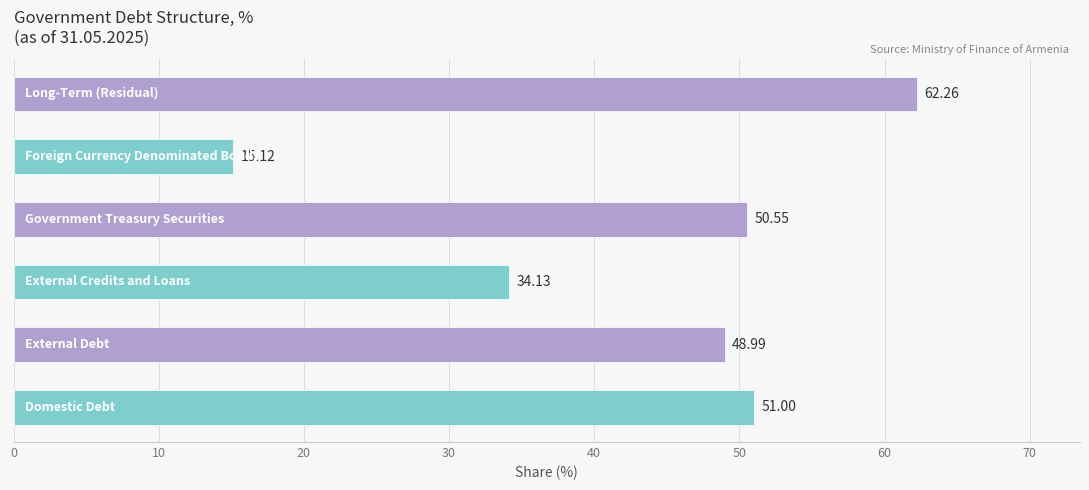

What is the difference between the second highest and second lowest values?

16.9